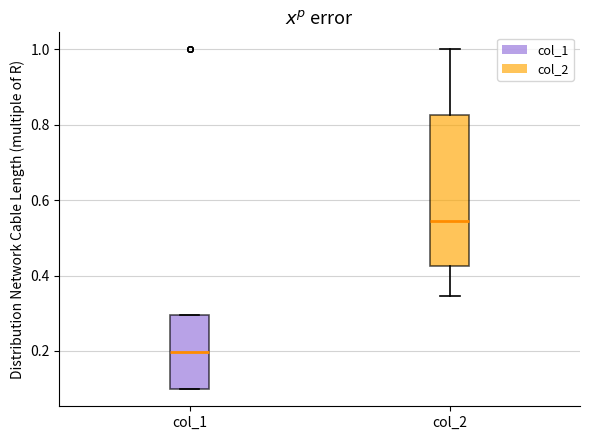

Which box's median line is the lowest?

col_1